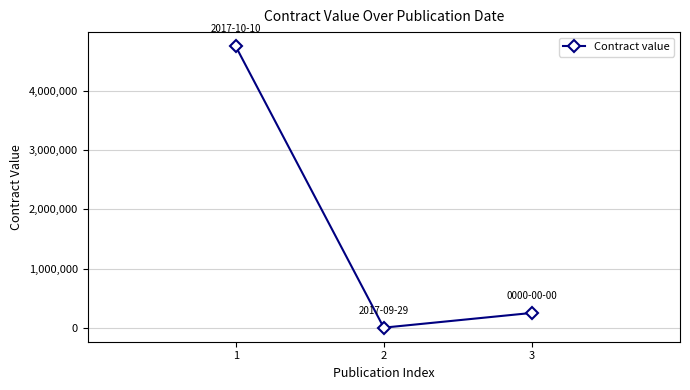

What is the ratio of the value at 3 to the value at 2?

8031.4